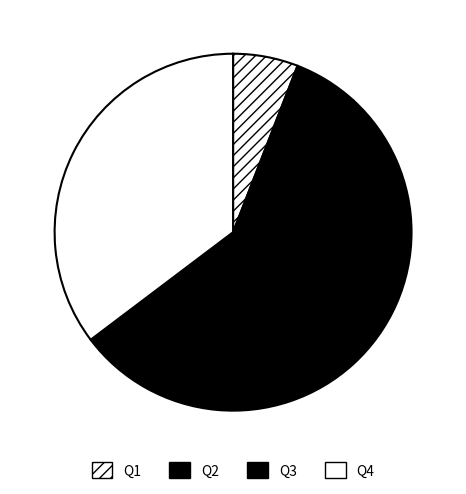

The Q2 slice represents 6% of the pie. True or false?

True